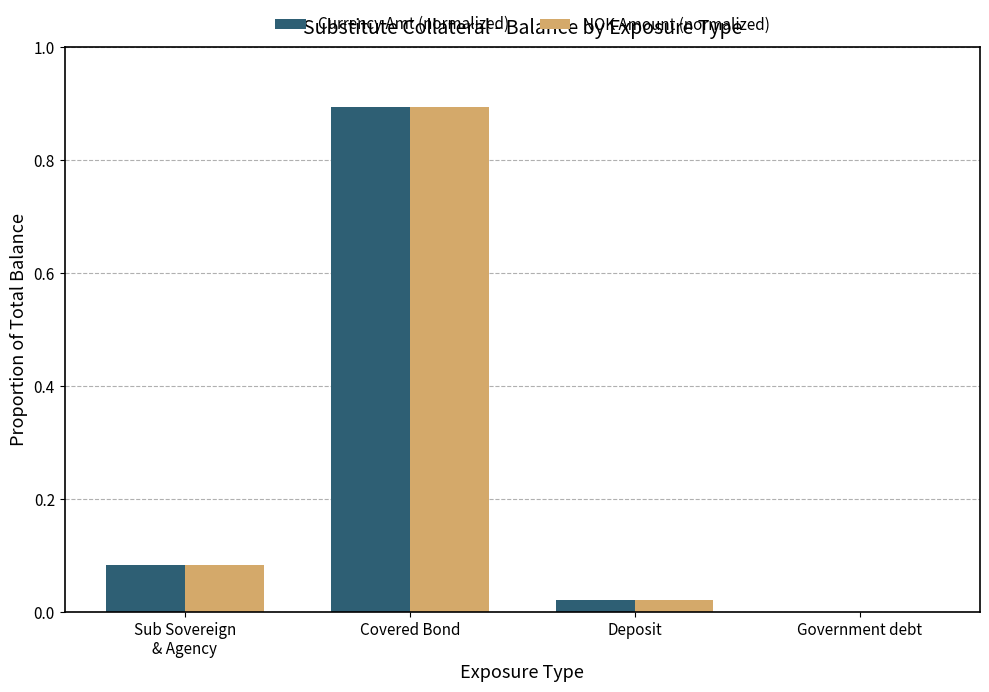

What is the sum of all Currency Amt (normalized) values?

1.0